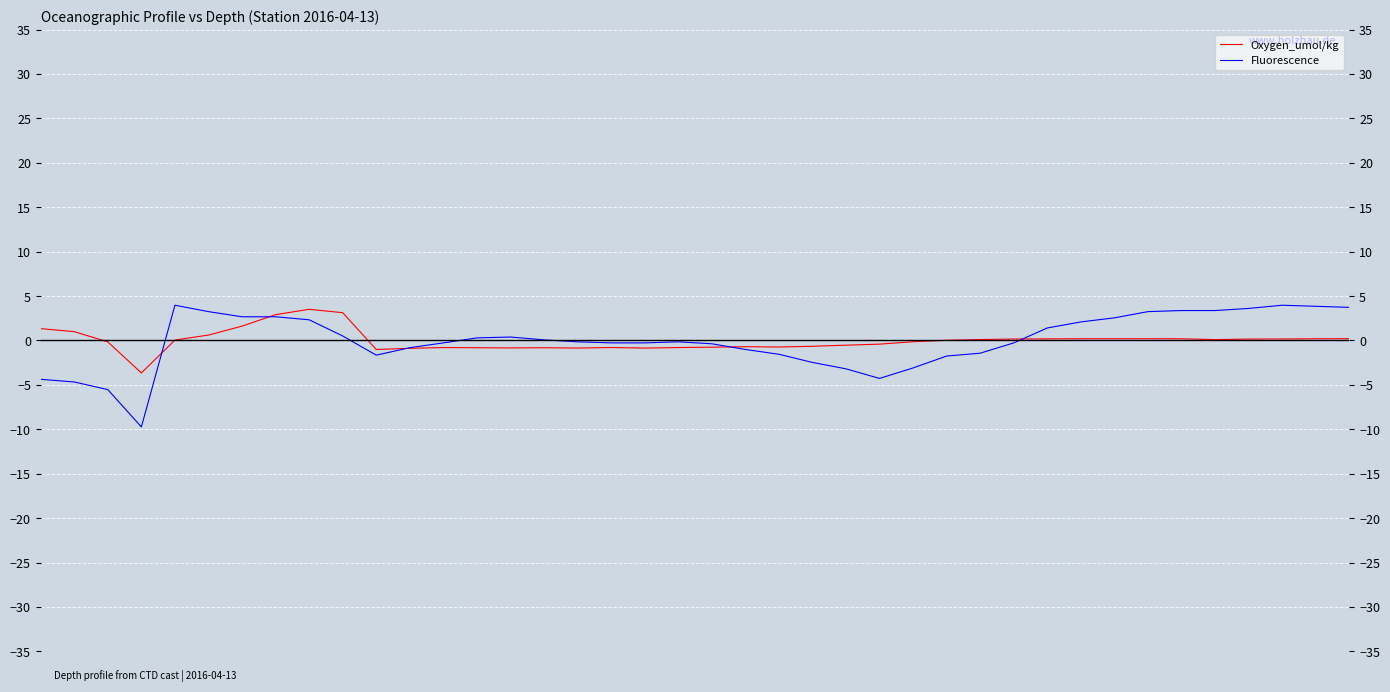

How many lines are shown in the chart?

2